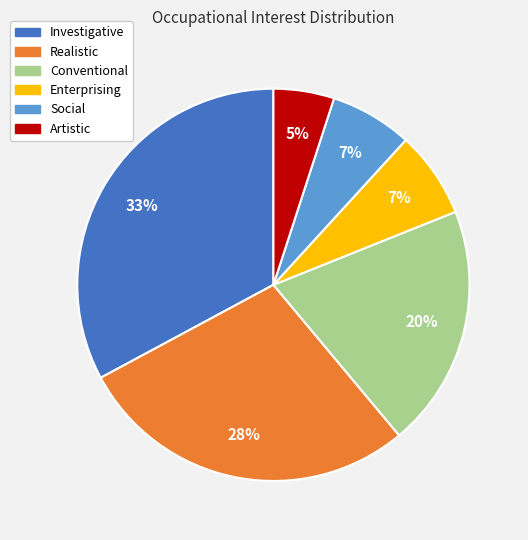

To the nearest percent, what is the difference between the Artistic and Investigative slice percentages?

28%